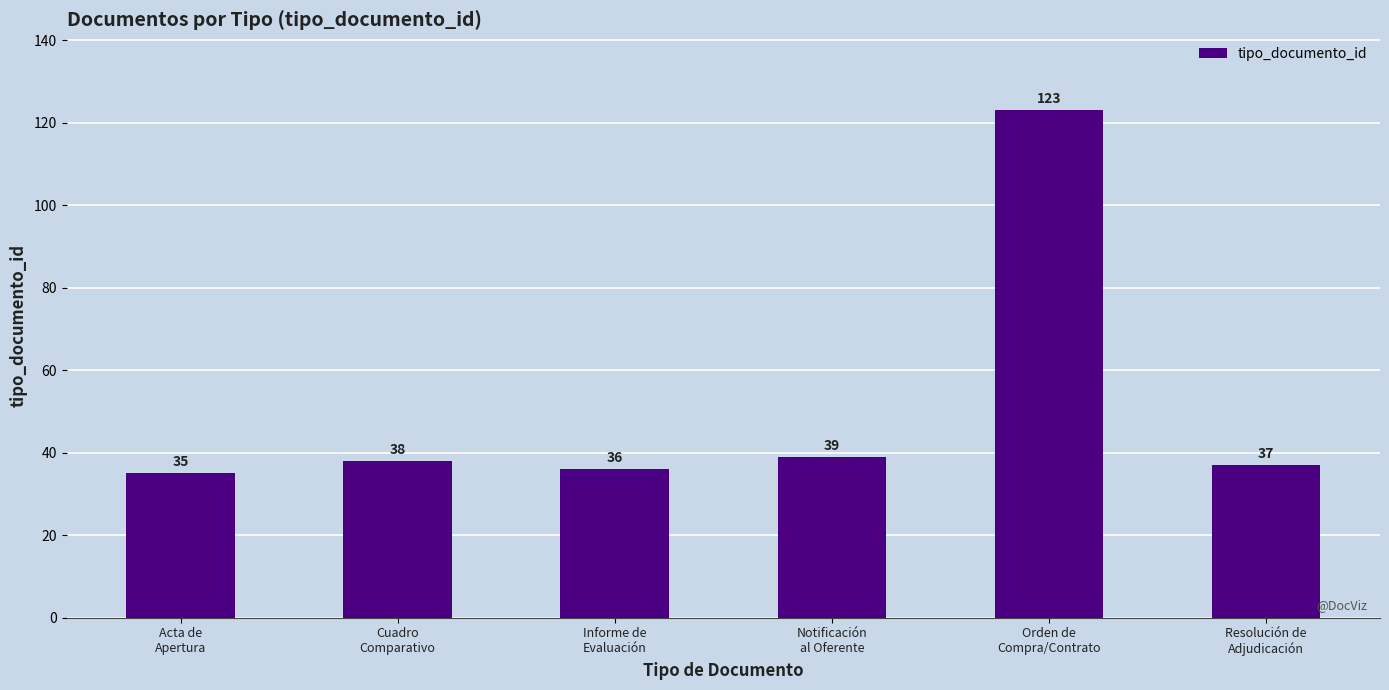

Does the chart contain stacked bars?

No